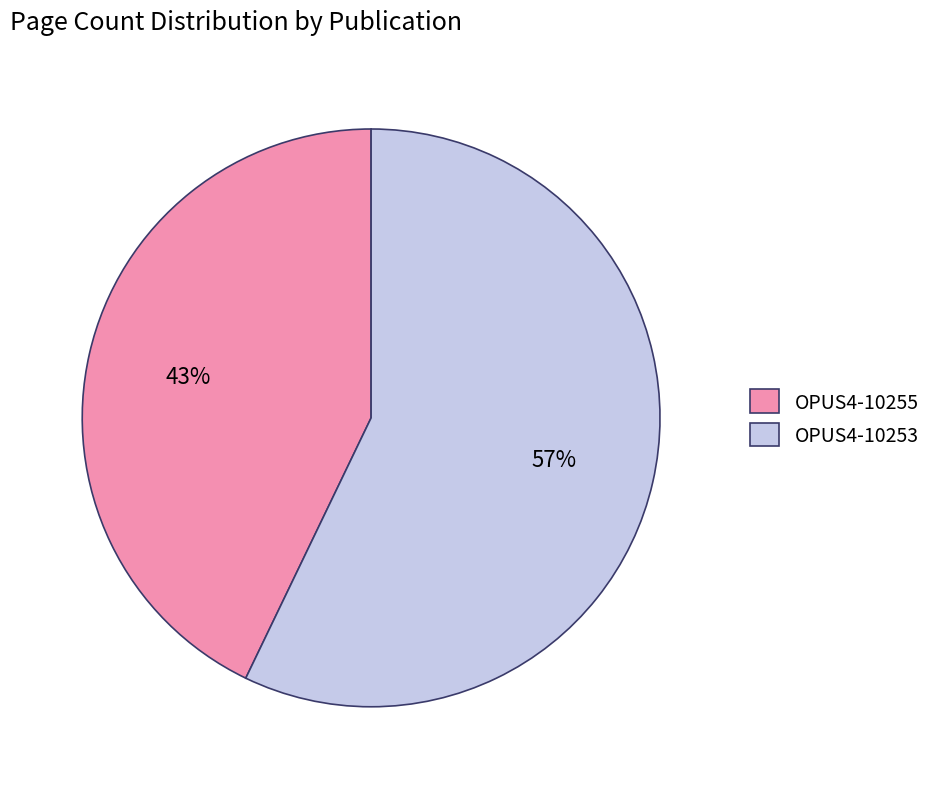

Does OPUS4-10253 account for over 50% of the chart?

Yes